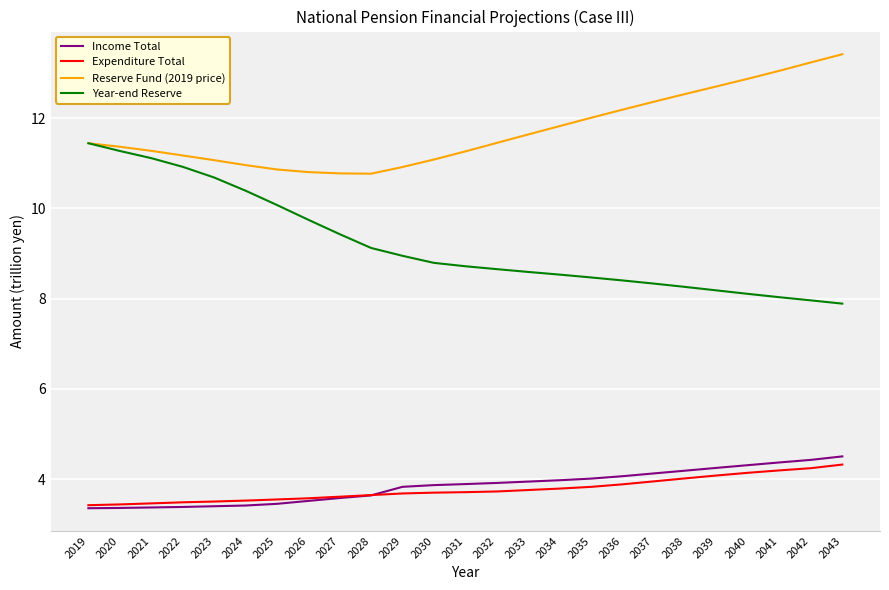

Does the chart have visible grid lines?

Yes